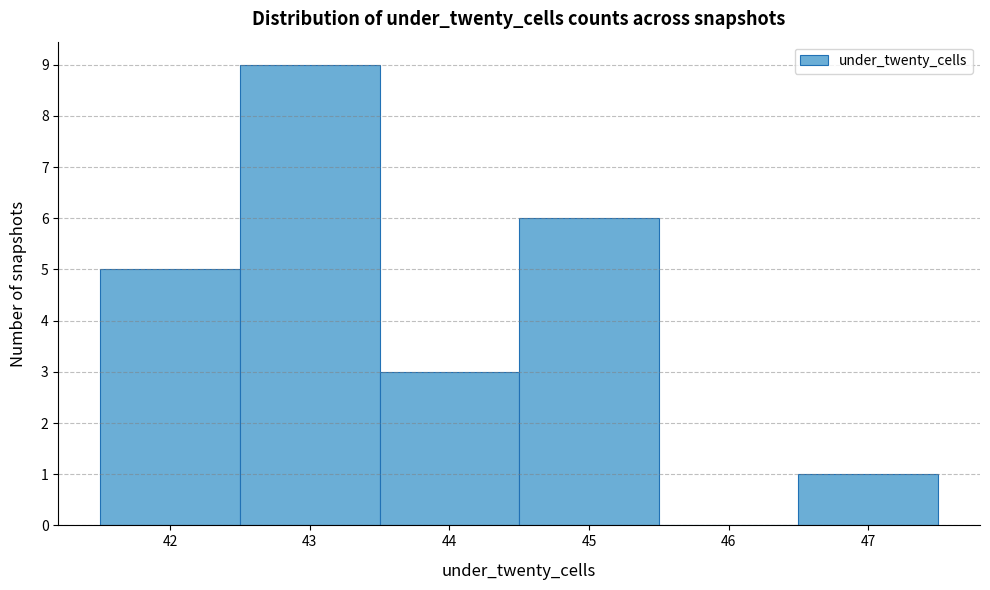

Reading left to right, transcribe this chart: for each bar, give the range it covers on the x-axis and its height. The values are not printed on the chart, so give them approximately, as read against the axis.

41.5 to 42.5: 5
42.5 to 43.5: 9
43.5 to 44.5: 3
44.5 to 45.5: 6
45.5 to 46.5: 0
46.5 to 47.5: 1